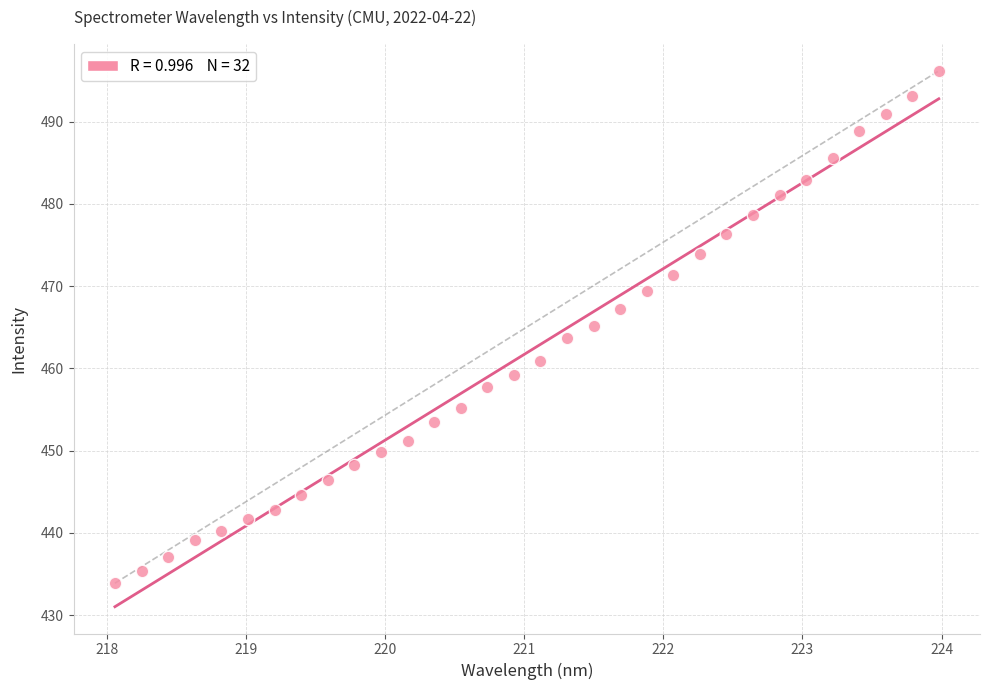

What is the range of Y values (max minus min)?

62.3